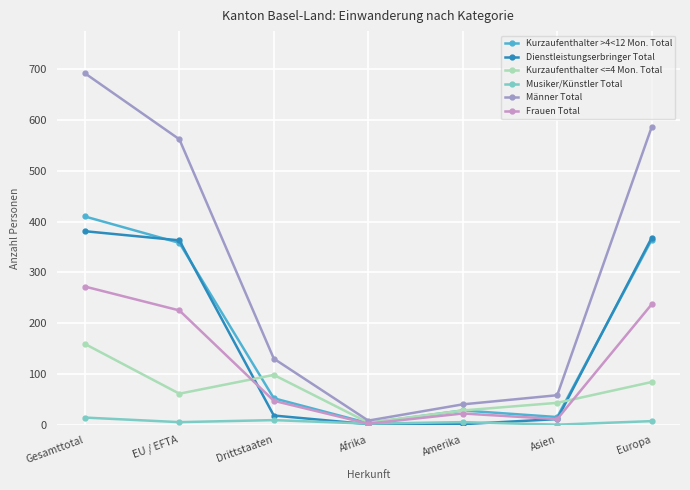

True or false: Männer Total has more than 0 interior local peaks.

False